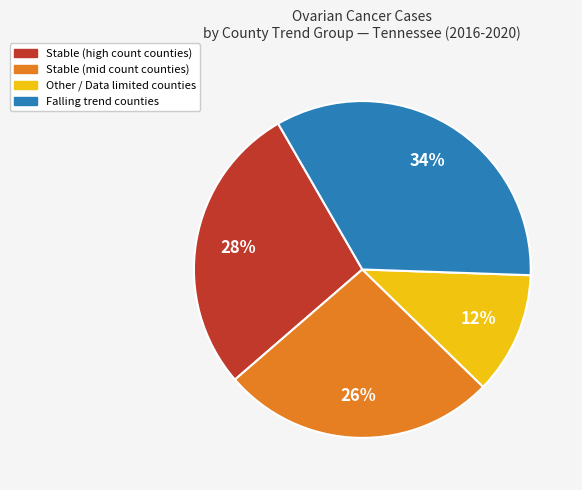

To the nearest percent, what is the difference between the largest and smallest slice percentages?

22%